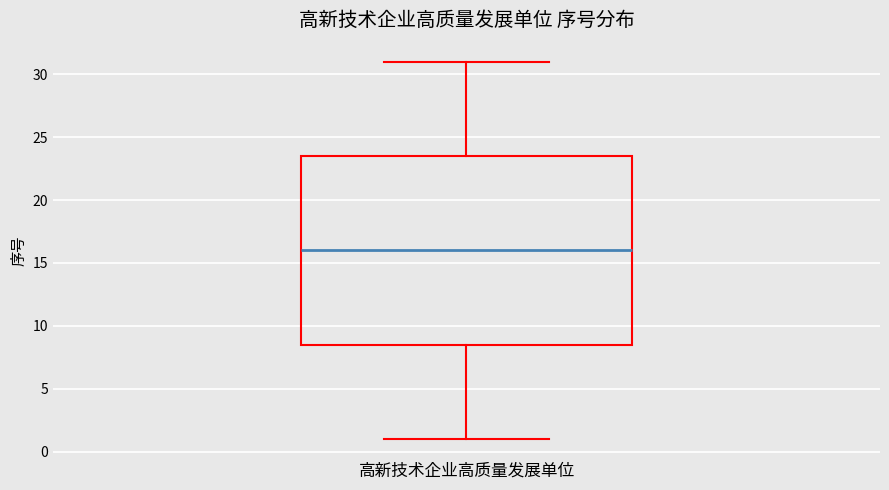

Where does the median line of the box for 高新技术企业高质量发展单位 sit on the y-axis? The values are not printed on the chart, so give them approximately, as read against the axis.

16.0